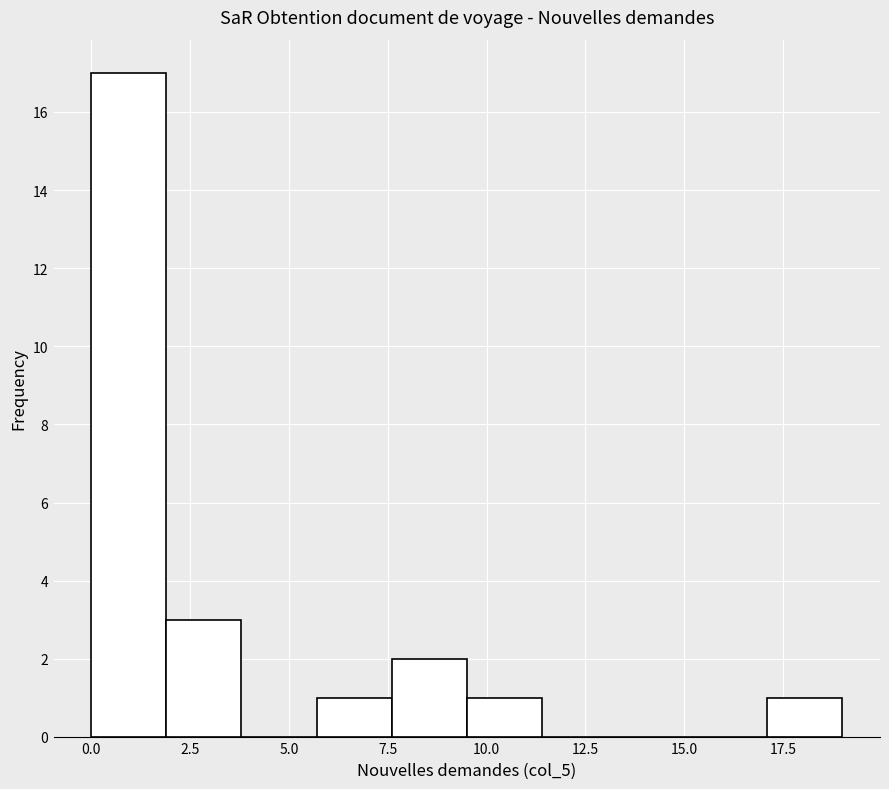

Read against the x-axis, roughly where is the centre of the tallest bar?

1.0